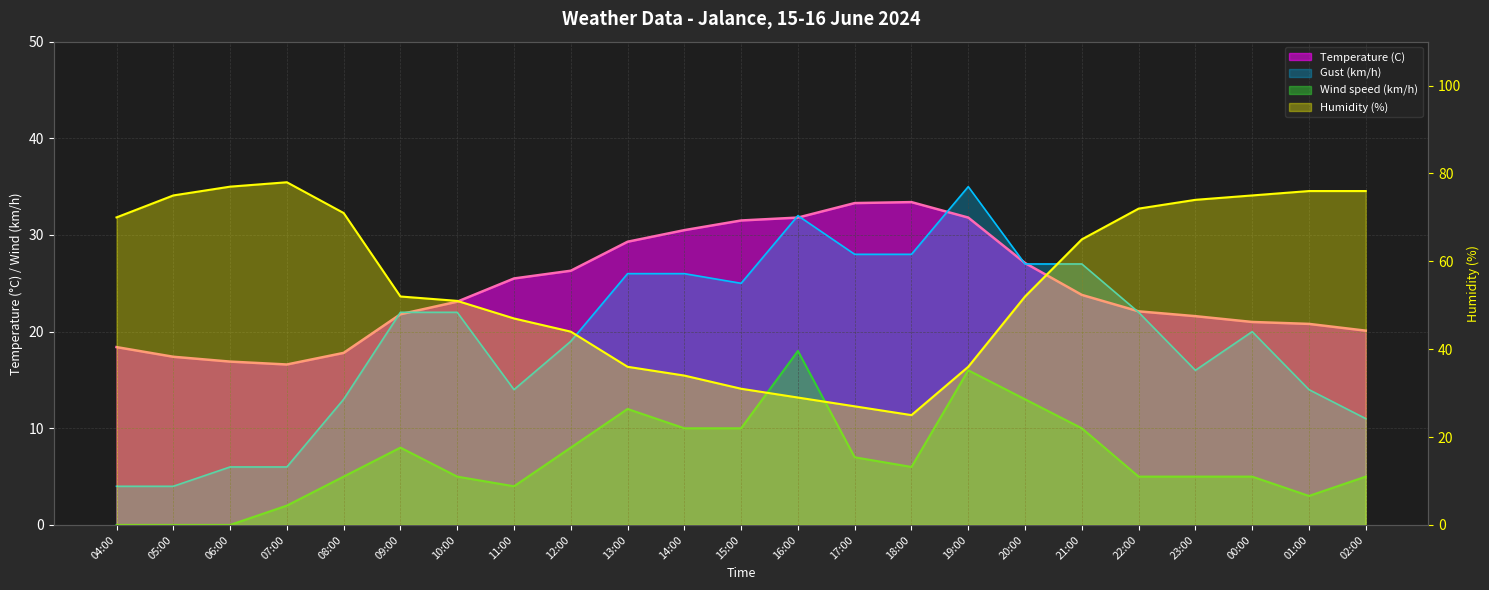

Is it true that Gust (km/h) equals 9.2 at 06:00?

False